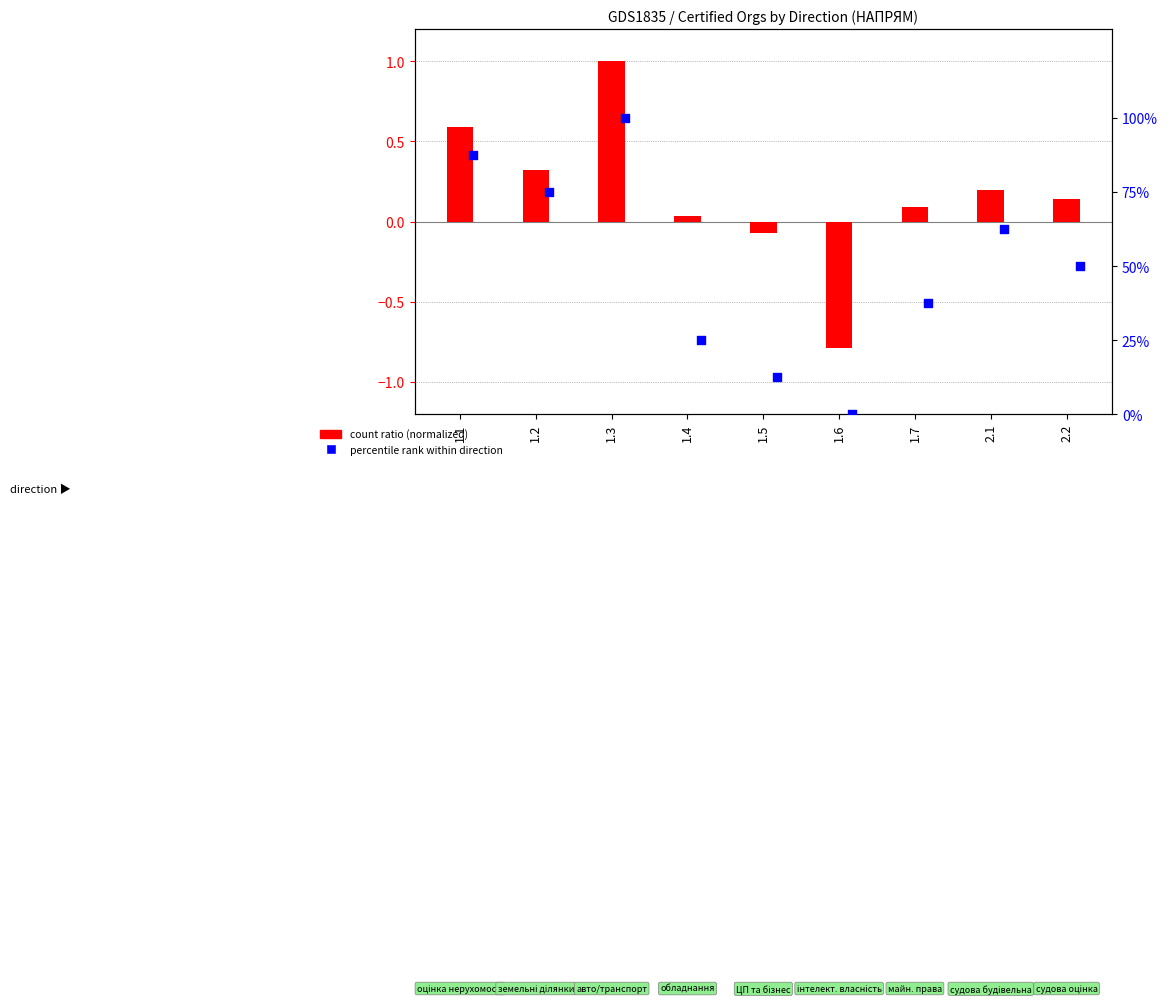

At how many categories does at least one series exceed 0?

8